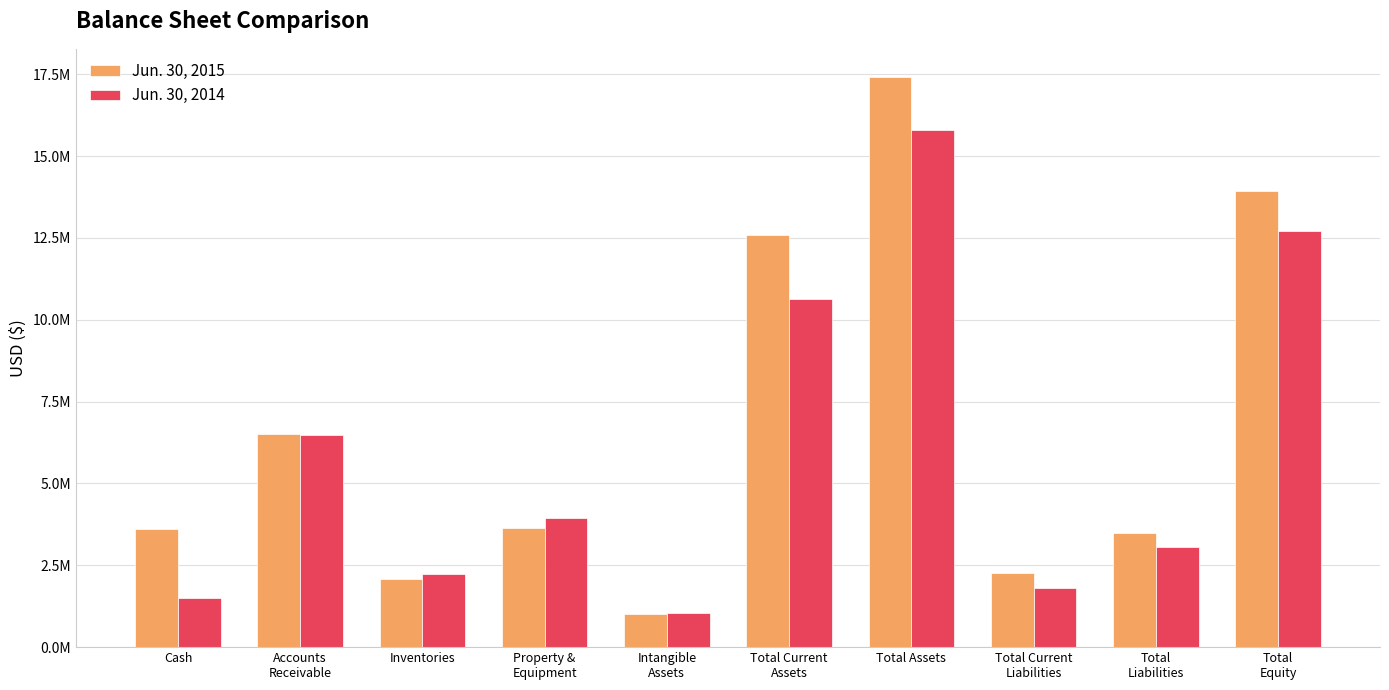

Does the chart contain any negative values?

No